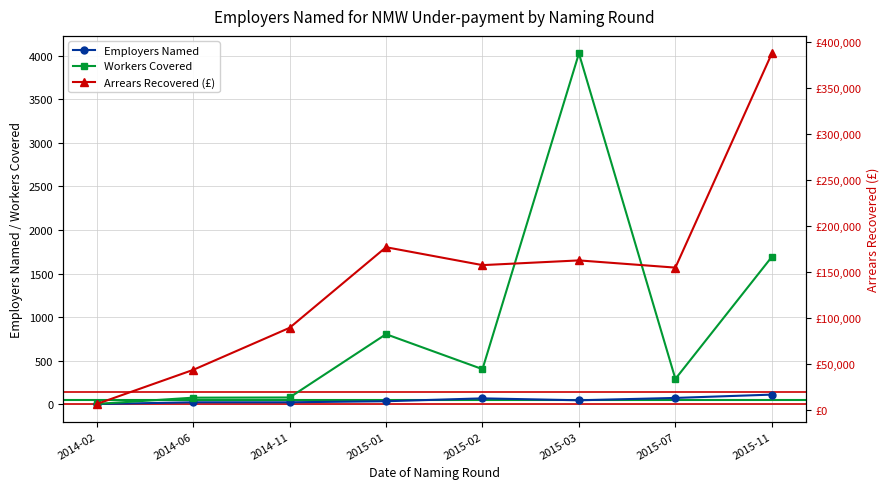

True or false: Employers Named and Arrears Recovered (£) cross at least once.

False